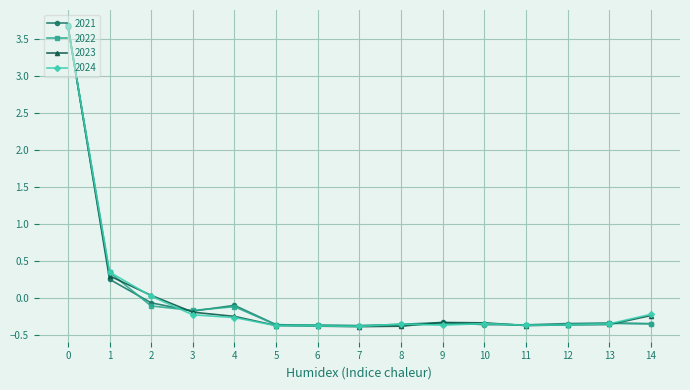

Is this an area chart (filled region under the line)?

No